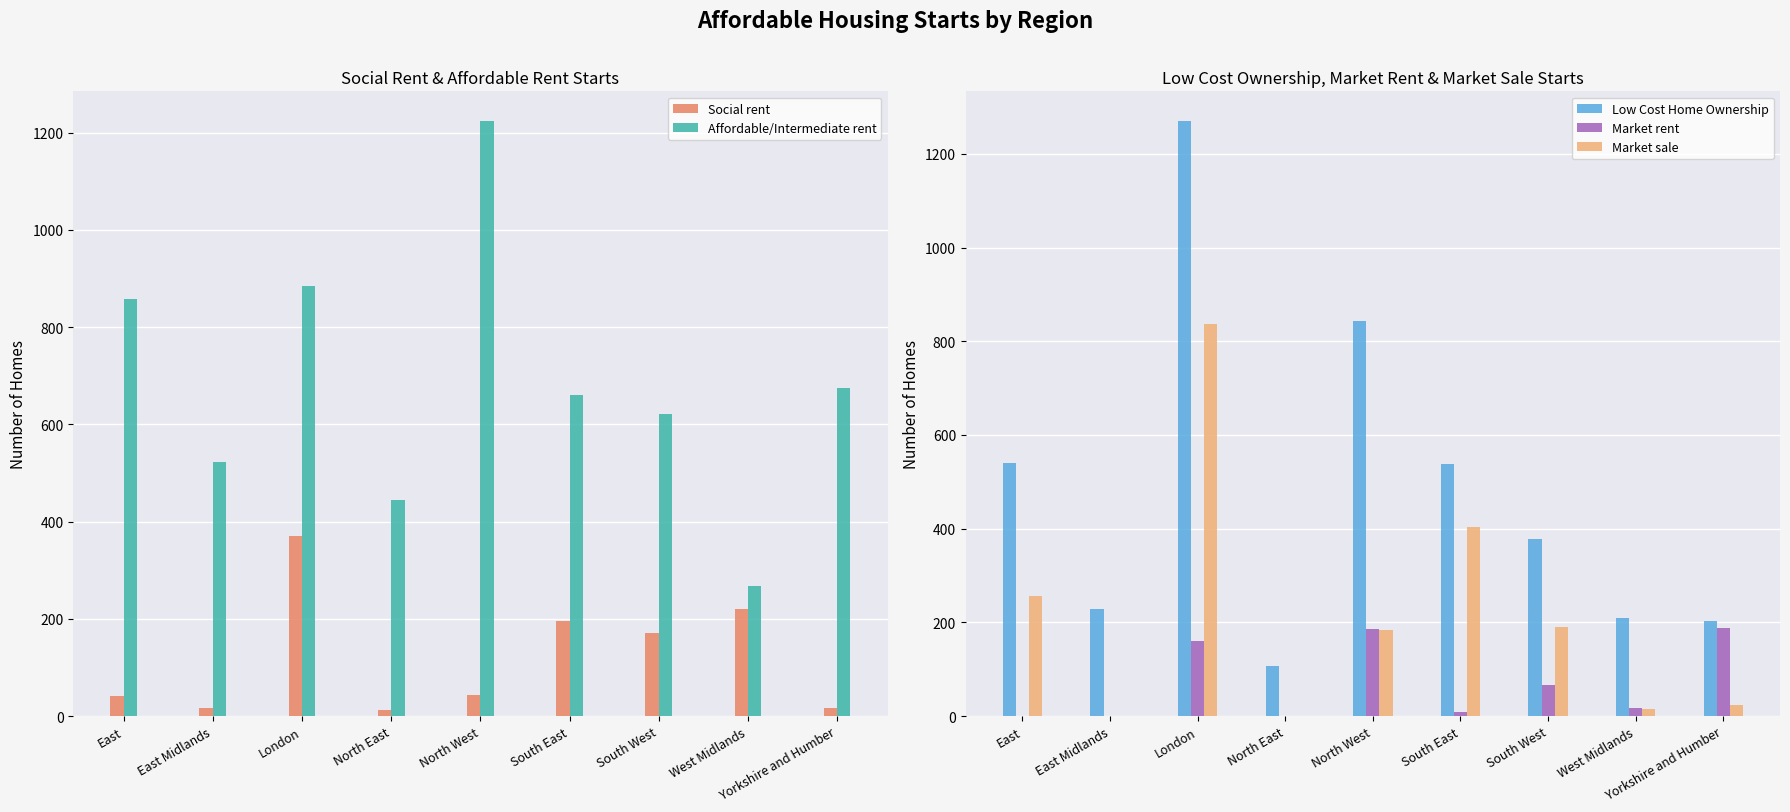

Reading right to left, list all the values displayed in this chart.

Social rent: Yorkshire and Humber=16	West Midlands=221	South West=170	South East=195	North West=43	North East=12	London=371	East Midlands=17	East=41
Affordable/Intermediate rent: Yorkshire and Humber=674	West Midlands=267	South West=621	South East=661	North West=1224	North East=444	London=884	East Midlands=523	East=857
Low Cost Home Ownership: Yorkshire and Humber=203	West Midlands=210	South West=377	South East=539	North West=844	North East=107	London=1270	East Midlands=229	East=540
Market rent: Yorkshire and Humber=188	West Midlands=18	South West=66	South East=9	North West=186	North East=0	London=160	East Midlands=0	East=0
Market sale: Yorkshire and Humber=24	West Midlands=15	South West=190	South East=404	North West=184	North East=0	London=837	East Midlands=0	East=257